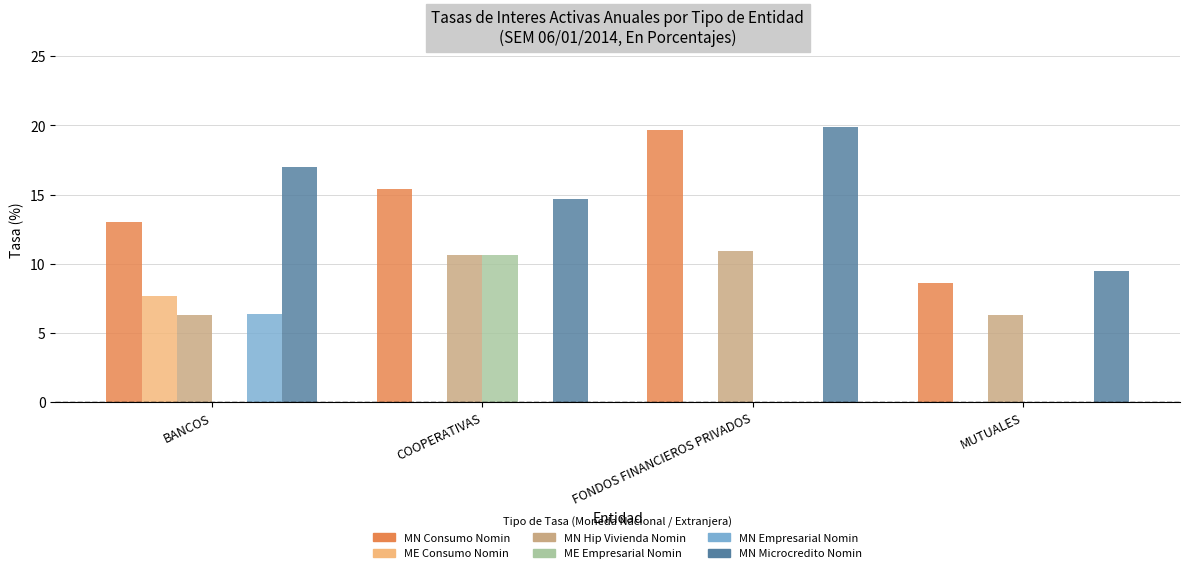

What are all the series names shown in the legend?

MN Consumo Nomin, ME Consumo Nomin, MN Hip Vivienda Nomin, ME Empresarial Nomin, MN Empresarial Nomin, MN Microcredito Nomin